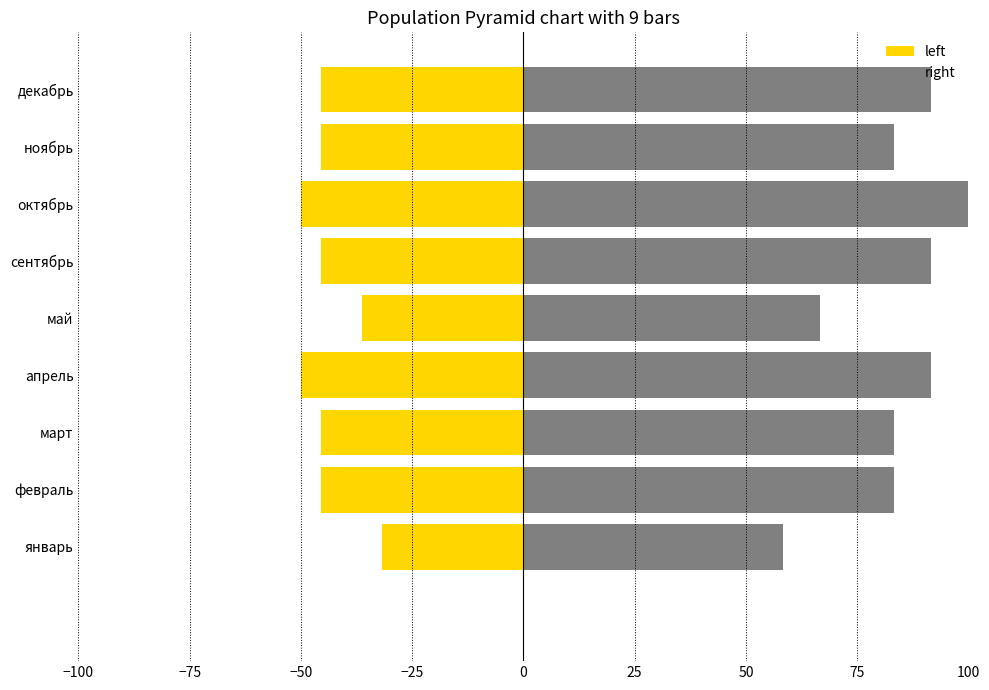

Reading left to right, transcribe all the data shown in this chart.

left: -31.8	-45.5	-45.5	-50.0	-36.4	-45.5	-50.0	-45.5	-45.5
right: 58.3	83.3	83.3	91.7	66.7	91.7	100.0	83.3	91.7